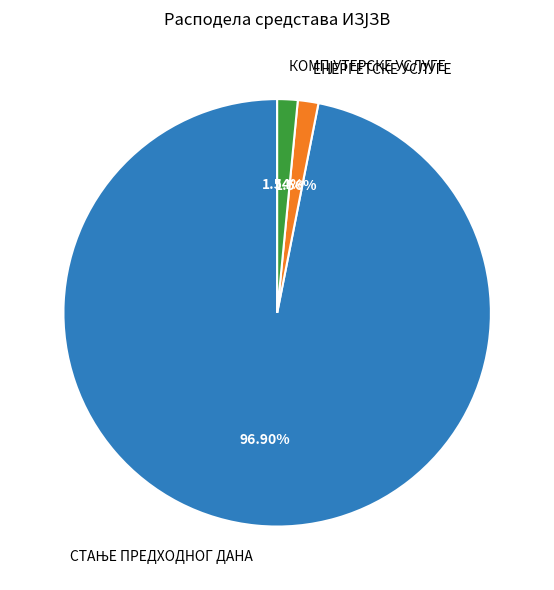

Is ЕНЕРГЕТСКЕ УСЛУГЕ the majority of the pie?

No